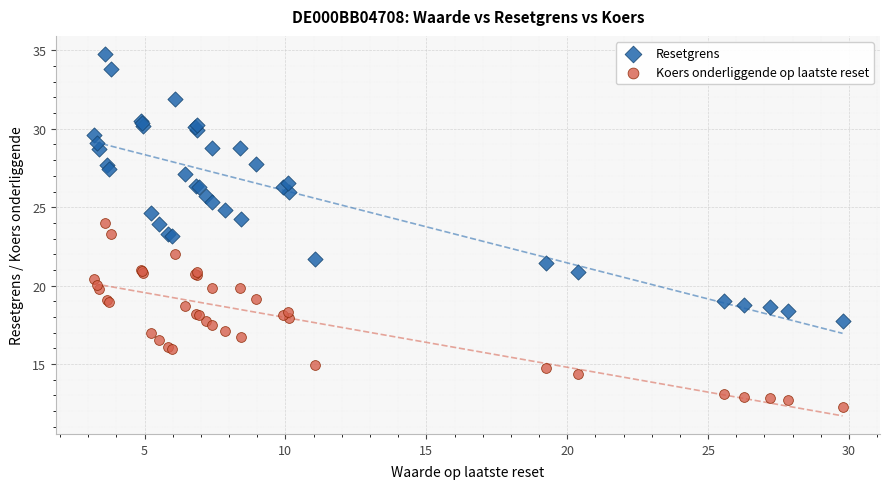

Which series has the largest Y range (max minus min)?

Resetgrens